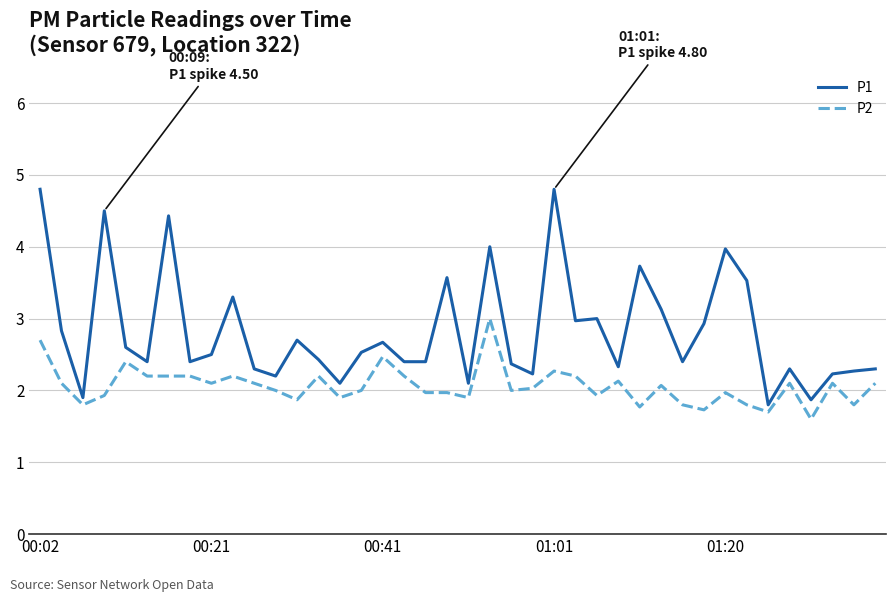

Which series has the largest total across all categories?

P1